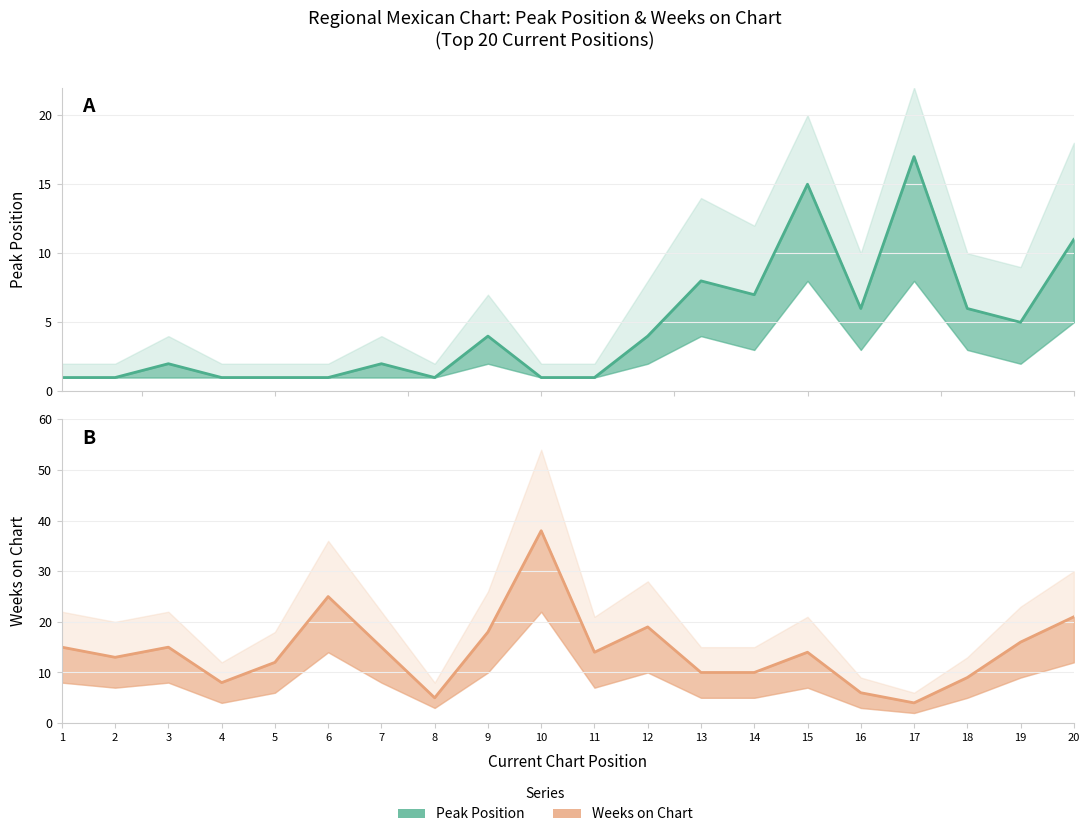

Which category has the highest value in the Peak Position series?

17